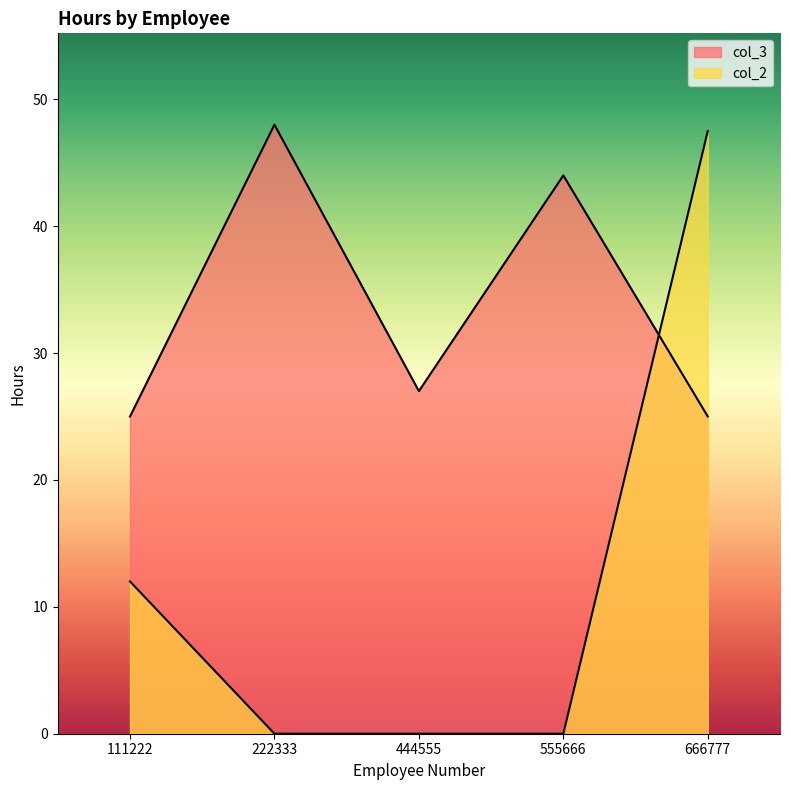

Which has a higher value, 666777 or 444555?

666777